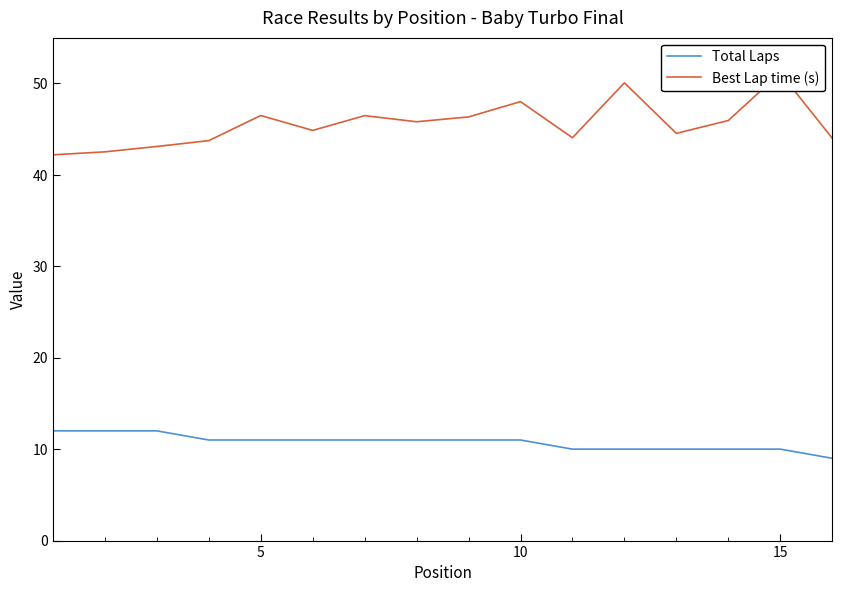

How many lines are shown in the chart?

2